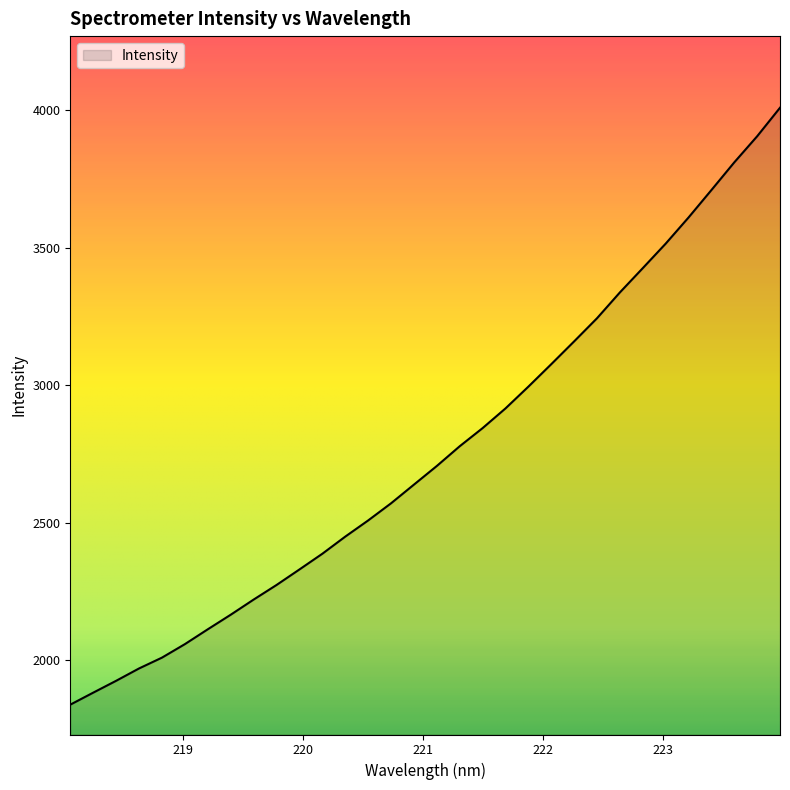

What is the minimum value shown in the chart?

1838.8